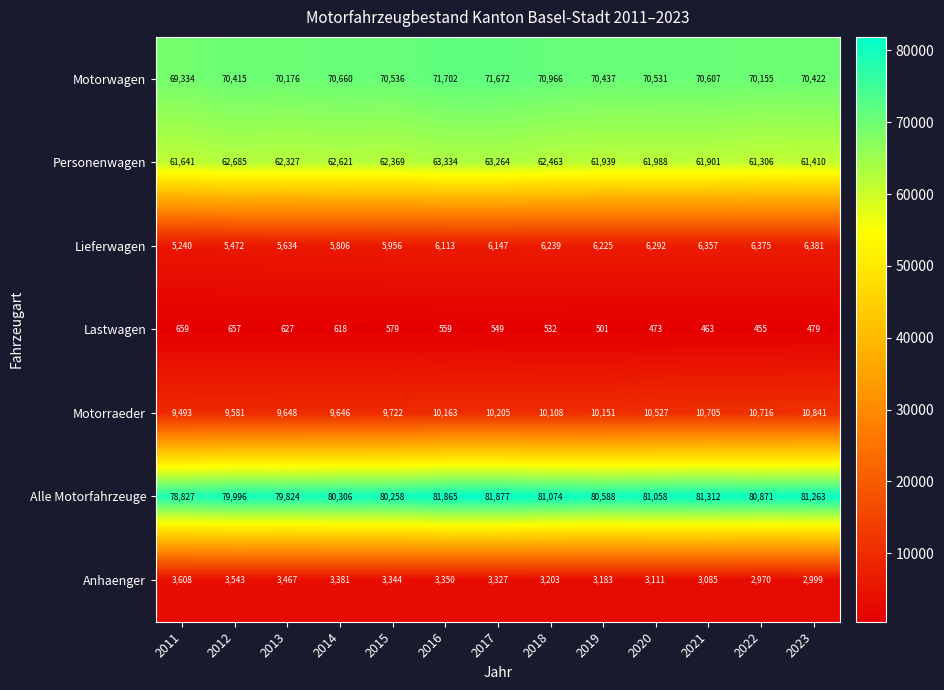

What is the sum of all Lieferwagen values?

78237